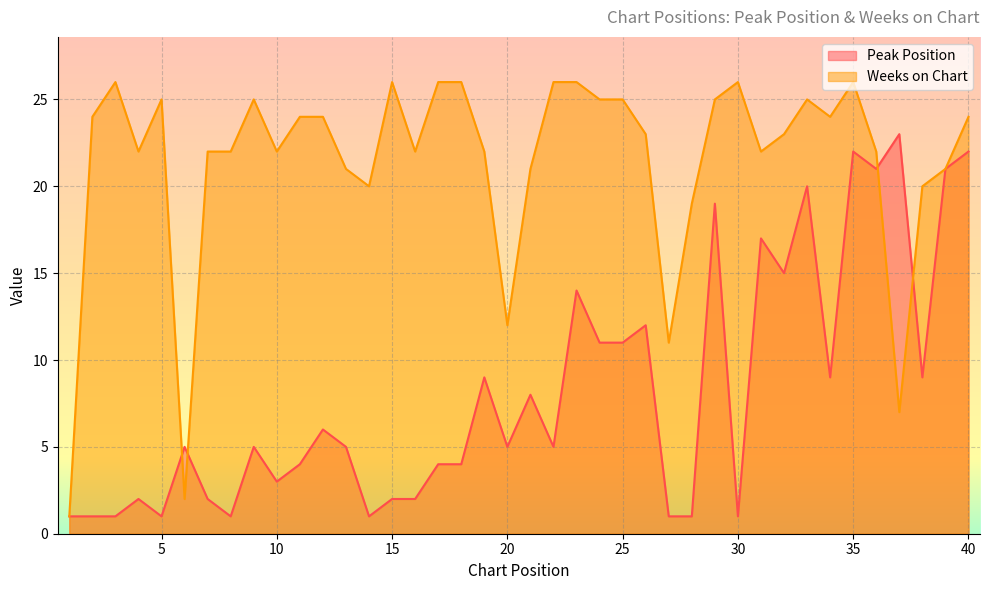

How many lines are shown in the chart?

2